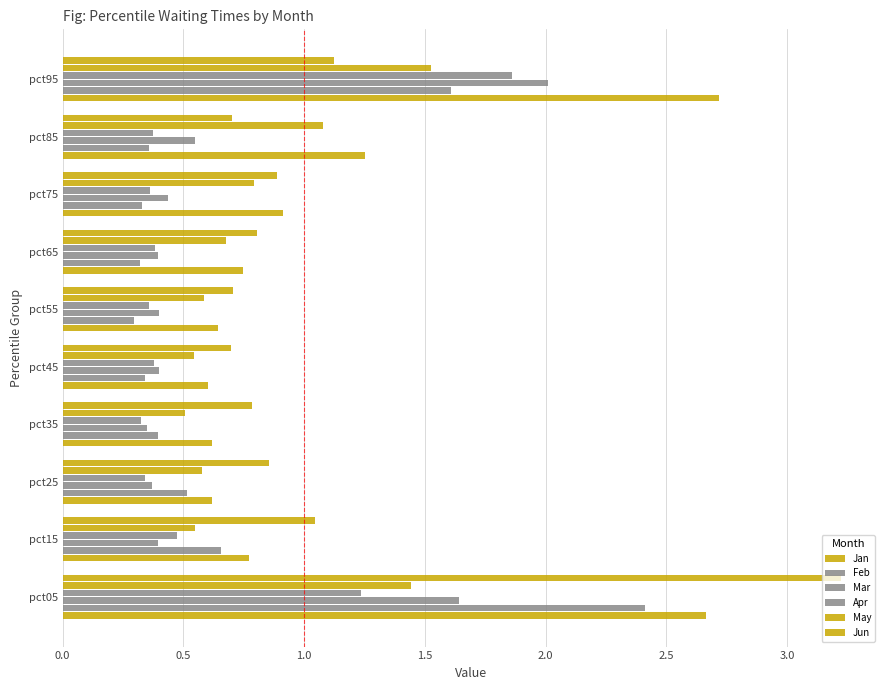

Reading right to left, extract all data points from this chart.

Jan: 2.7	1.3	0.9	0.7	0.6	0.6	0.6	0.6	0.8	2.7
Feb: 1.6	0.4	0.3	0.3	0.3	0.3	0.4	0.5	0.7	2.4
Mar: 2.0	0.5	0.4	0.4	0.4	0.4	0.3	0.4	0.4	1.6
Apr: 1.9	0.4	0.4	0.4	0.4	0.4	0.3	0.3	0.5	1.2
May: 1.5	1.1	0.8	0.7	0.6	0.5	0.5	0.6	0.5	1.4
Jun: 1.1	0.7	0.9	0.8	0.7	0.7	0.8	0.9	1.0	3.2